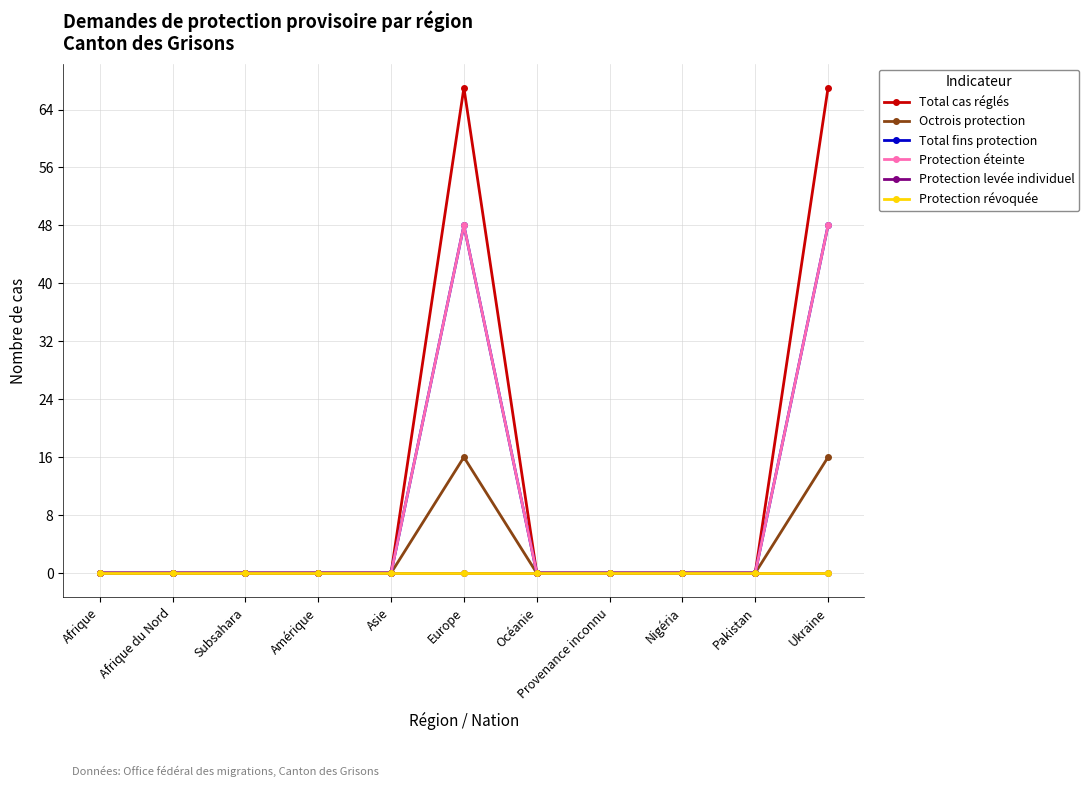

True or false: Total fins protection and Total cas réglés intersect in this chart.

False